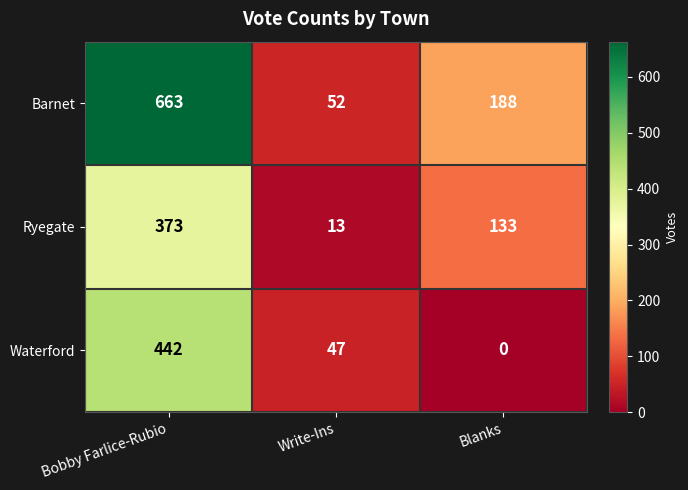

Which series changed the most between Bobby Farlice-Rubio and Blanks?

Barnet